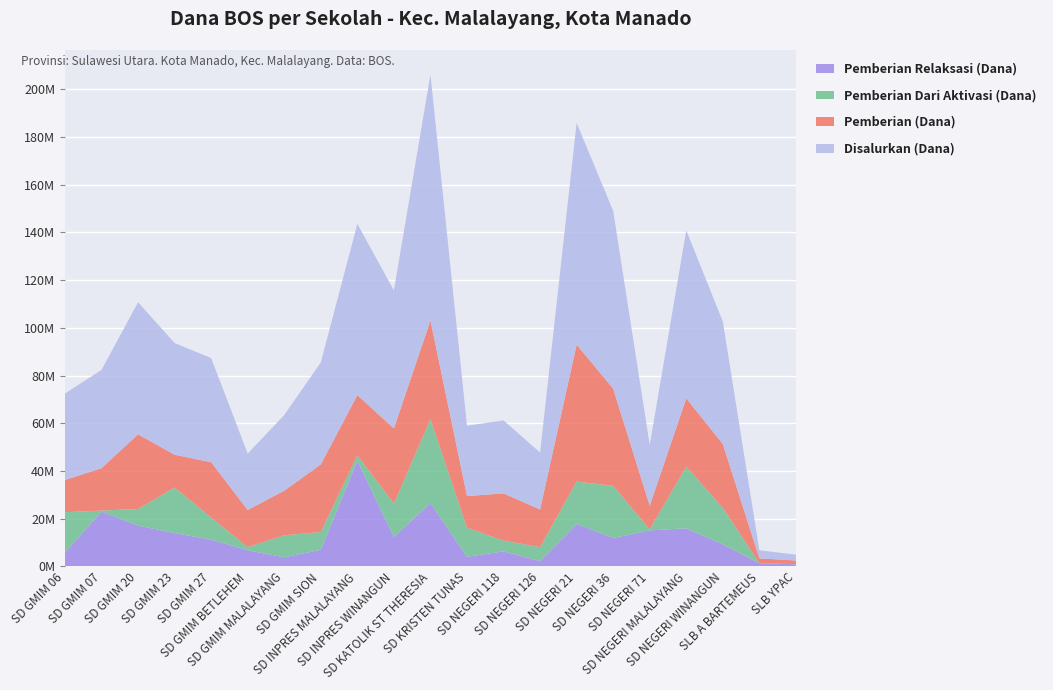

Reading left to right, transcribe all the data shown in this chart.

Pemberian Relaksasi (Dana): 5850000	22950000	17100000	13950000	11250000	6750000	3825000	6975000	44325000	12375000	26550000	4050000	6300000	2250000	17775000	11925000	15075000	15975000	9225000	1350000	900000
Pemberian Dari Aktivasi (Dana): 16875000	450000	6975000	19125000	9225000	1350000	9225000	7425000	2250000	13950000	35100000	12150000	4500000	5850000	17775000	21825000	450000	25875000	15300000	0	0
Pemberian (Dana): 13500000	17775000	31275000	13725000	23175000	15525000	18675000	28350000	25200000	31500000	41400000	13275000	19800000	15750000	57375000	40725000	9900000	28575000	26775000	2025000	1575000
Disalurkan (Dana): 36225000	41175000	55350000	46800000	43650000	23625000	31725000	42750000	71775000	57825000	103050000	29475000	30600000	23850000	92925000	74475000	25425000	70425000	51300000	3375000	2475000